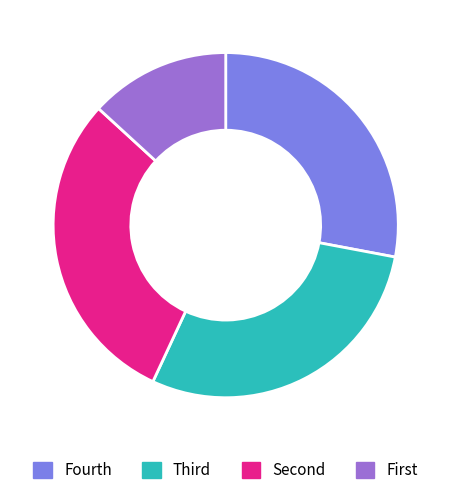

Does any single category account for the majority?

No